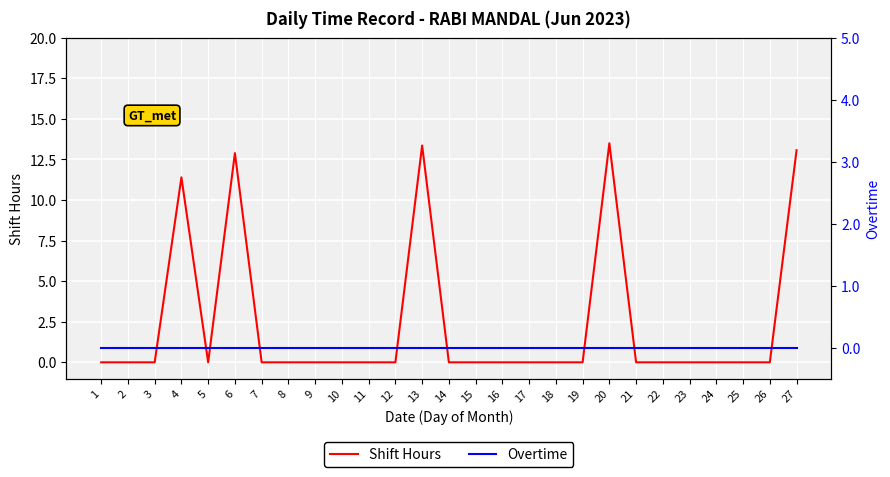

How many lines are shown in the chart?

2